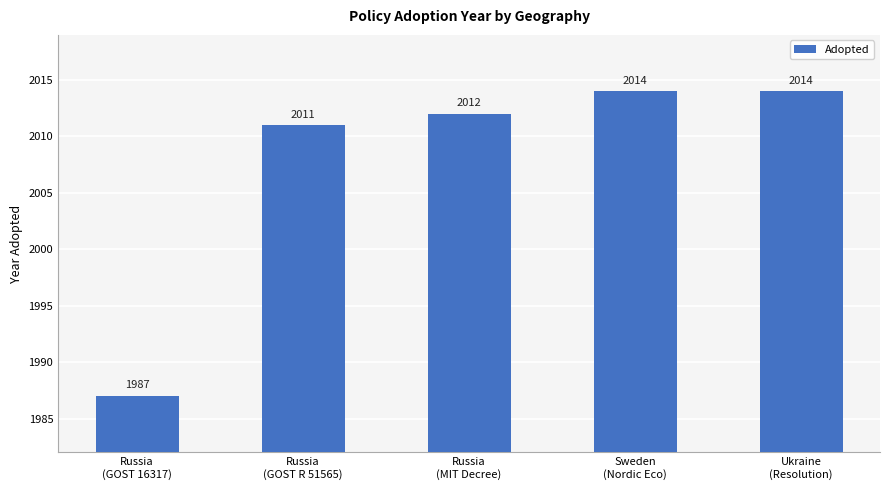

What is the label of the 1st bar from the right?

Ukraine
(Resolution)